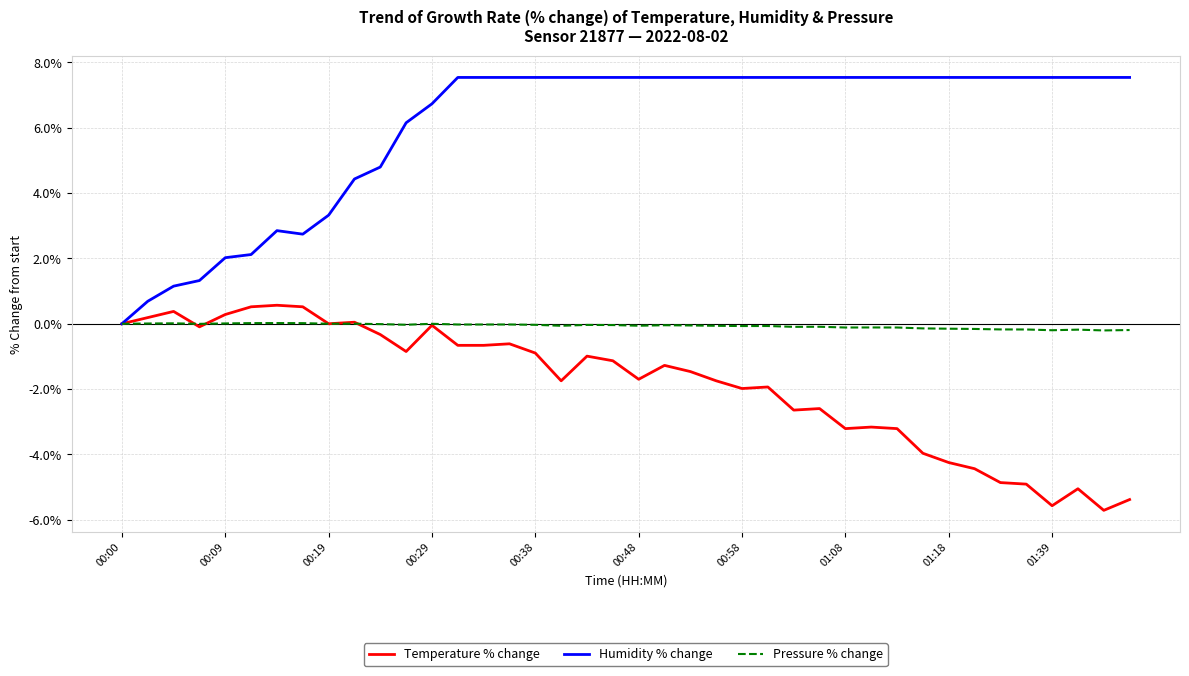

Rank the series by their maximum value, from lowest to highest.

Pressure % change, Temperature % change, Humidity % change